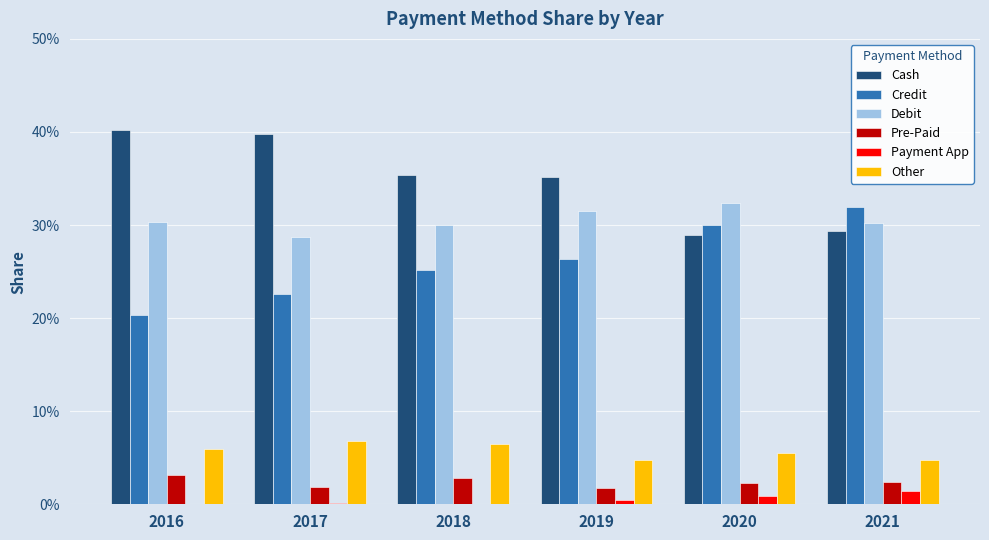

Which label corresponds to the largest value in the chart?

2016